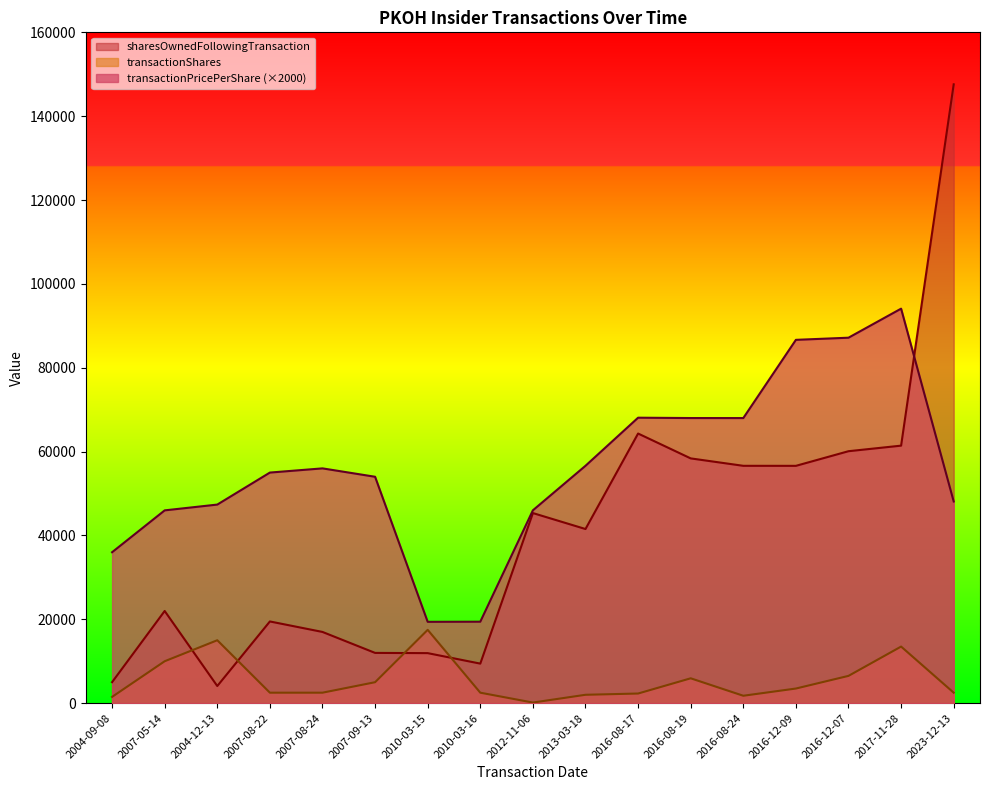

Which category has the highest value in the transactionPricePerShare series?

2017-11-28